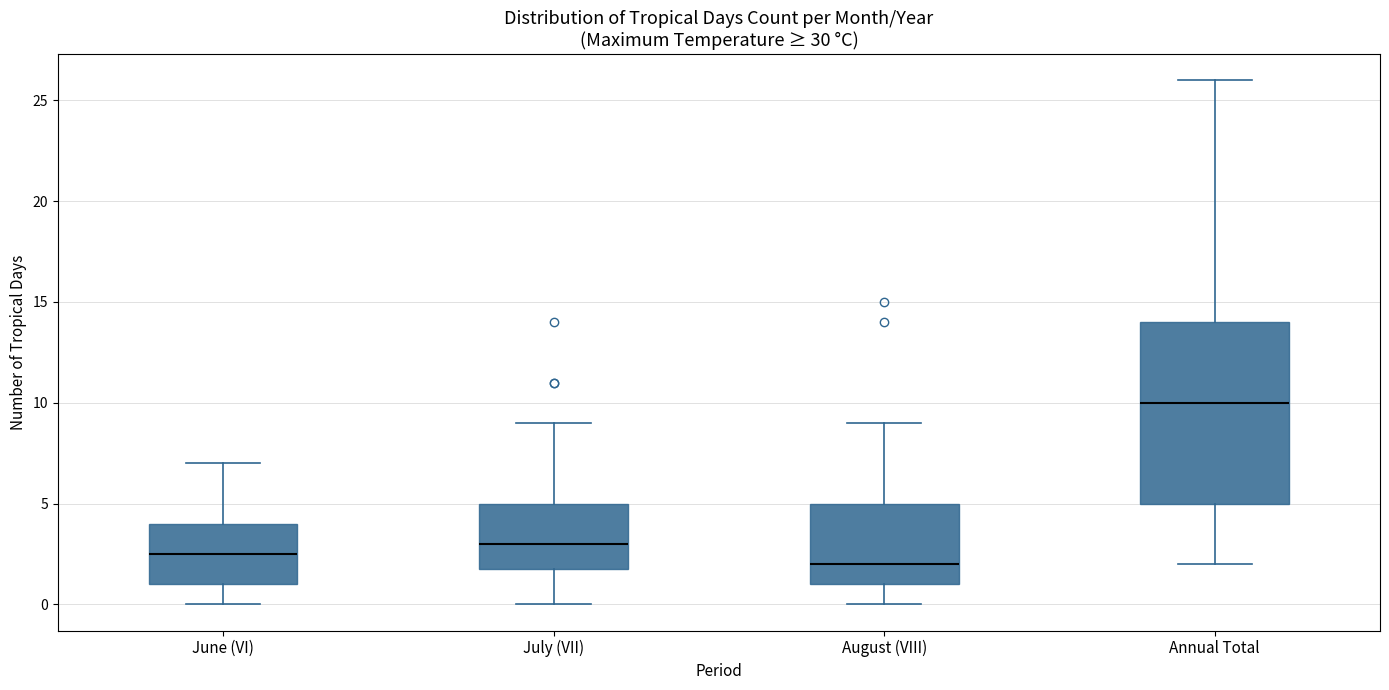

Reading left to right, transcribe this box plot: for each box, give where its median line is, the range the box spans, and where its two whiskers end, as read against the y-axis. The values are not printed on the chart, so give them approximately, as read against the axis.

June (VI): median 2.5, box 1.0 to 4.0, whiskers 0.0 to 7.0
July (VII): median 3.0, box 2.0 to 5.0, whiskers 0.0 to 9.0
August (VIII): median 2.0, box 1.0 to 5.0, whiskers 0.0 to 9.0
Annual Total: median 10.0, box 5.0 to 14.0, whiskers 2.0 to 26.0